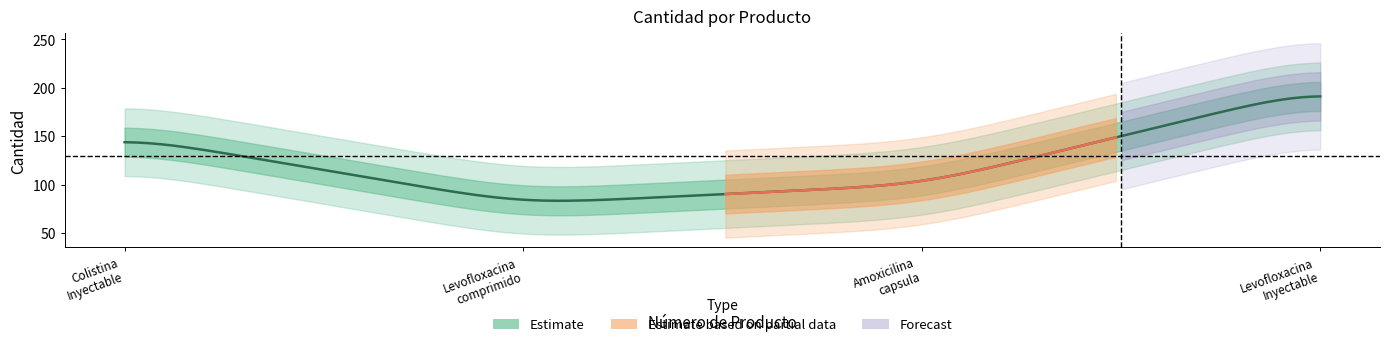

What is the difference between the maximum and minimum values?

120